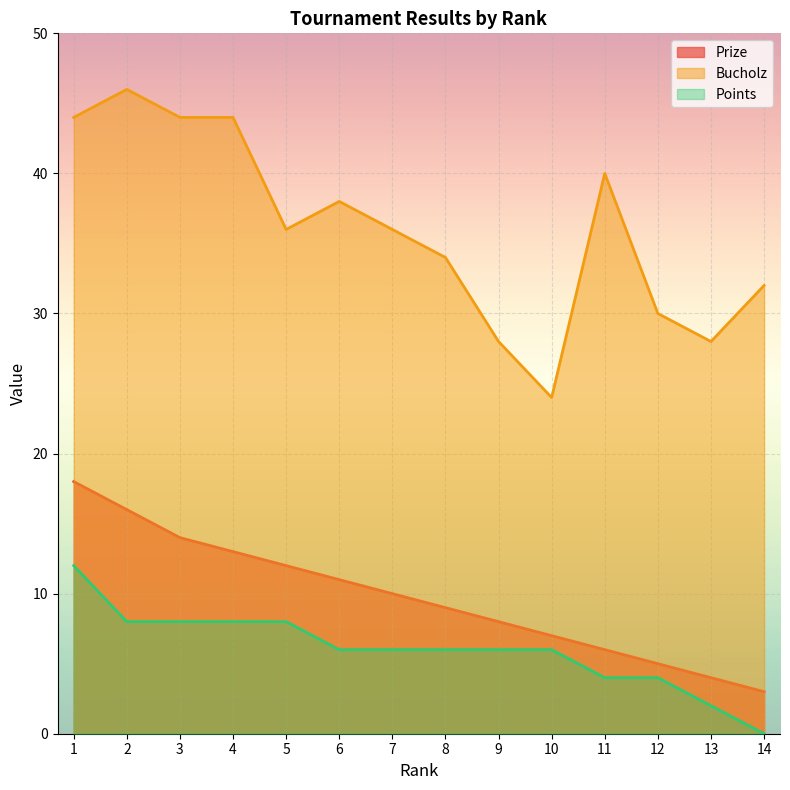

True or false: Prize and Points cross at least once.

False